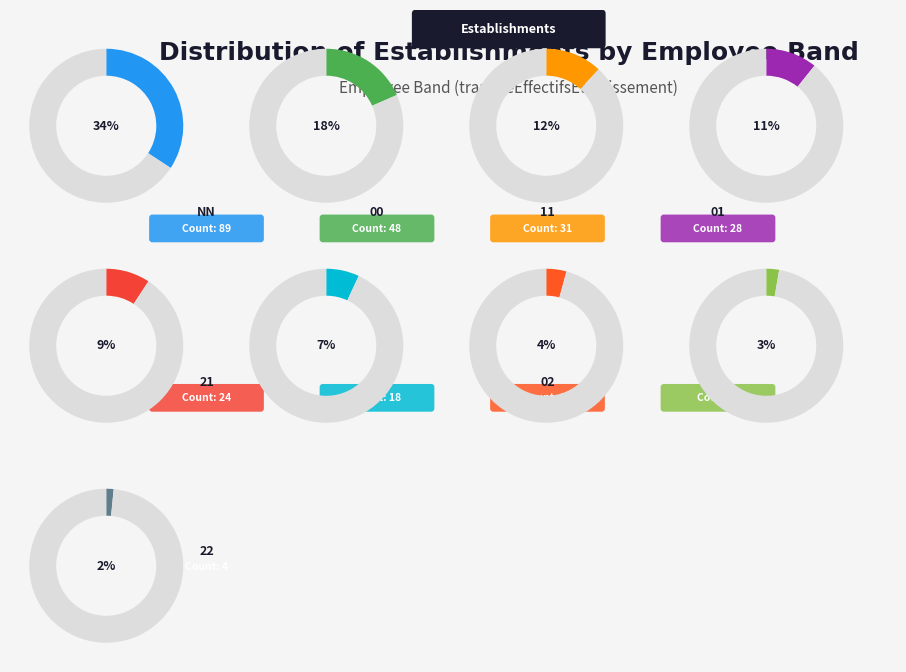

To the nearest percent, what is the average slice percentage?

11%